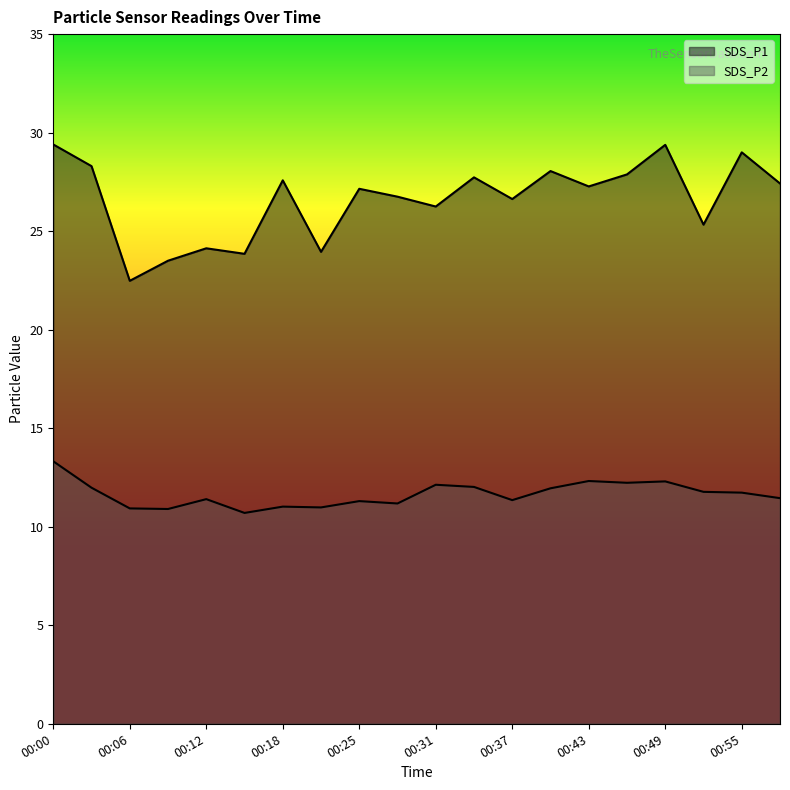

Rank the series at 00:28 from lowest to highest value.

SDS_P2, SDS_P1